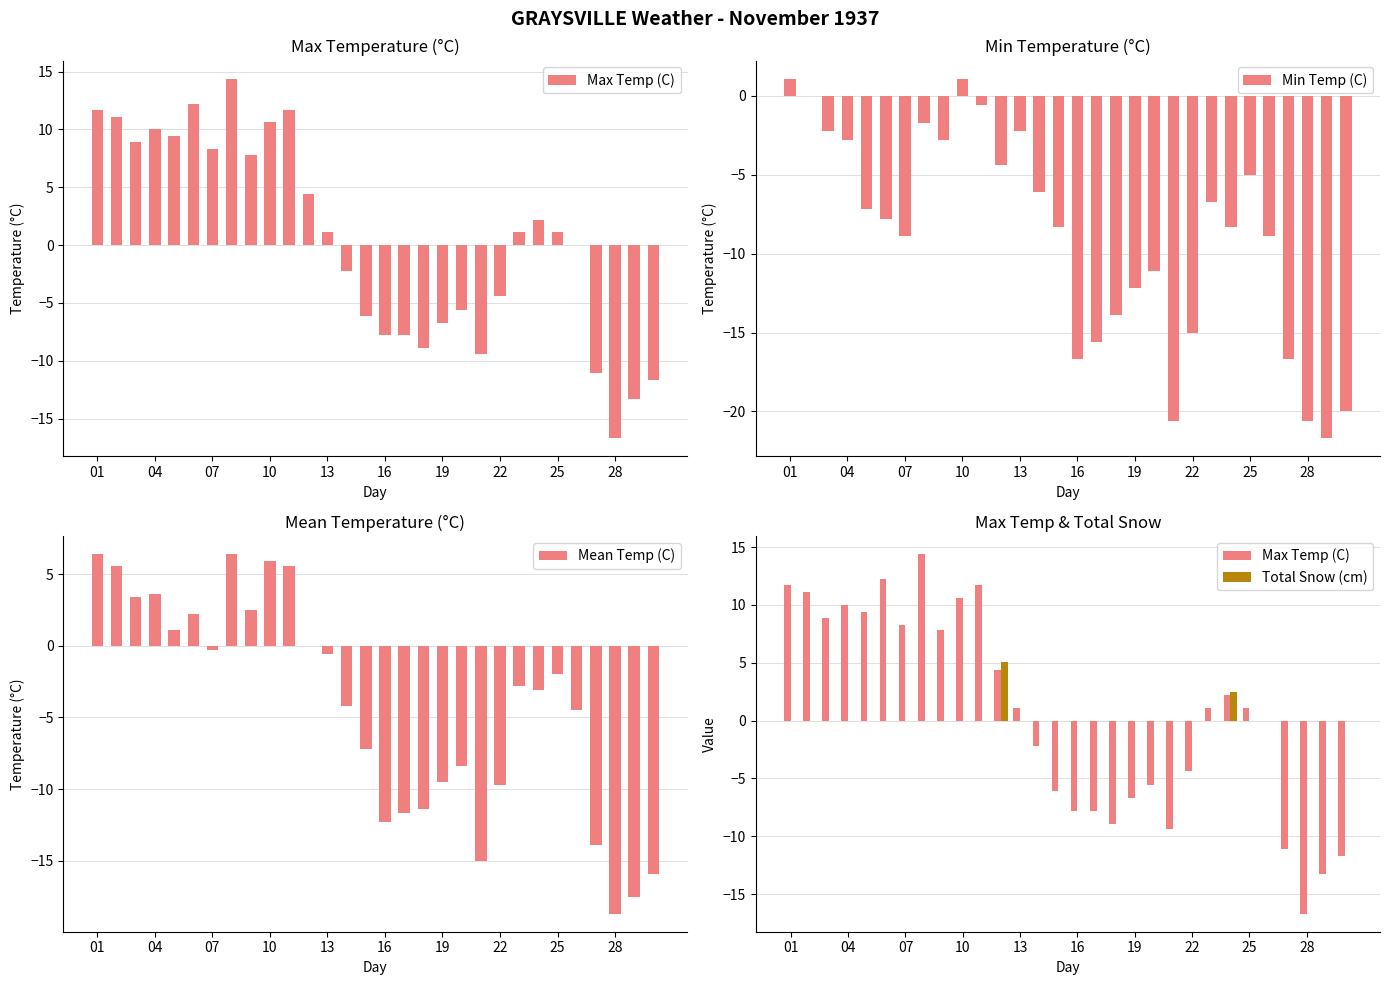

What are all the series names shown in the legend?

Max Temp (C), Min Temp (C), Mean Temp (C), Total Snow (cm)